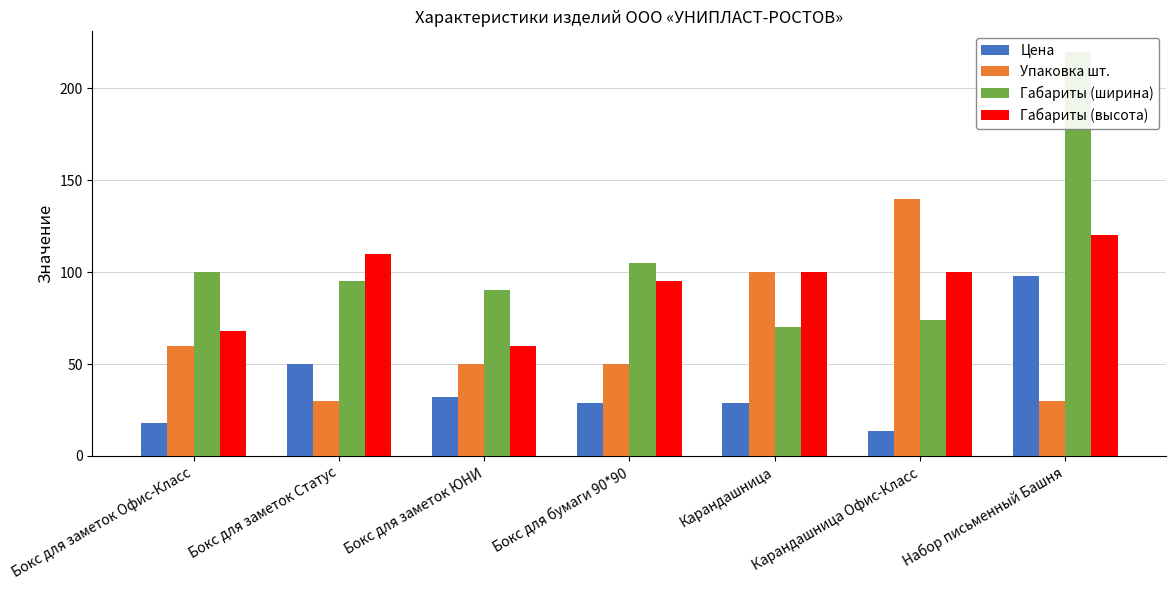

Which series changed the most between Бокс для заметок Офис-Класс and Бокс для бумаги 90*90?

Габариты (высота)